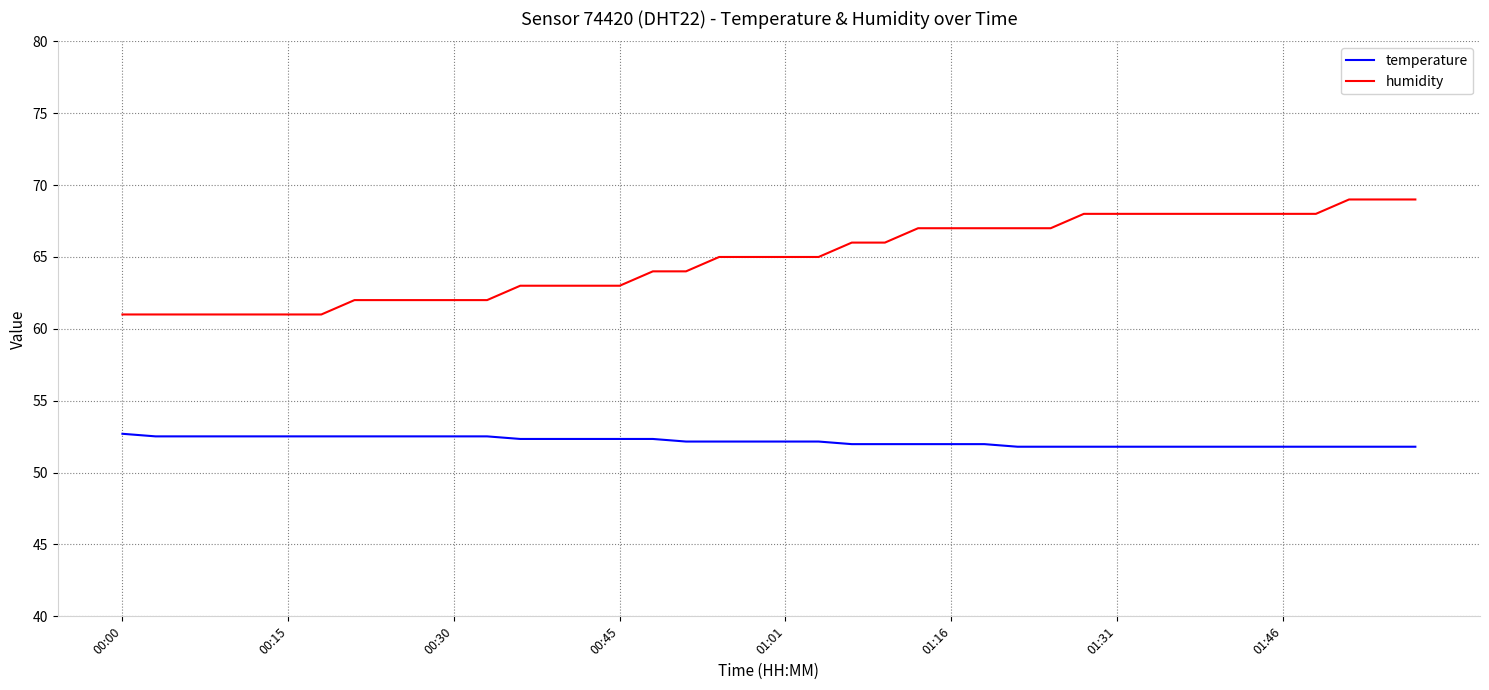

What is the difference between the maximum and second lowest values in the humidity series?

8.0